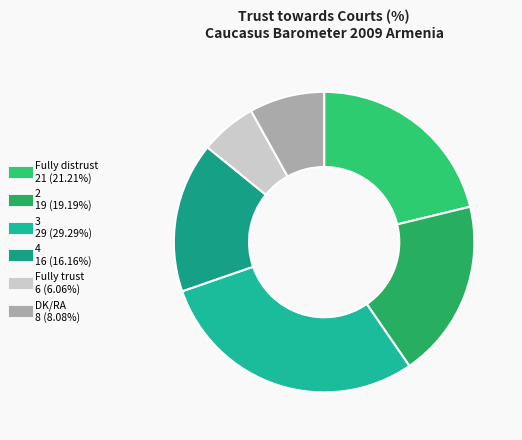

Rank the categories by value from highest to lowest.

3, Fully distrust, 2, 4, DK/RA, Fully trust